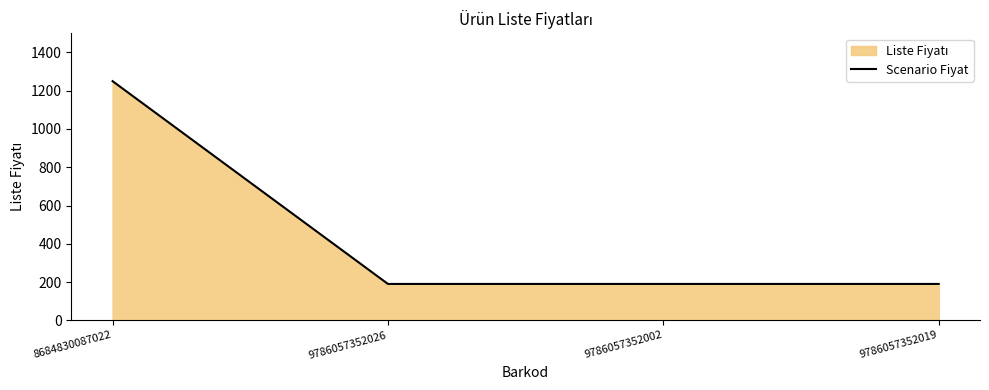

Reading left to right, transcribe all the data shown in this chart.

8684830087022=1250	9786057352026=190	9786057352002=190	9786057352019=190